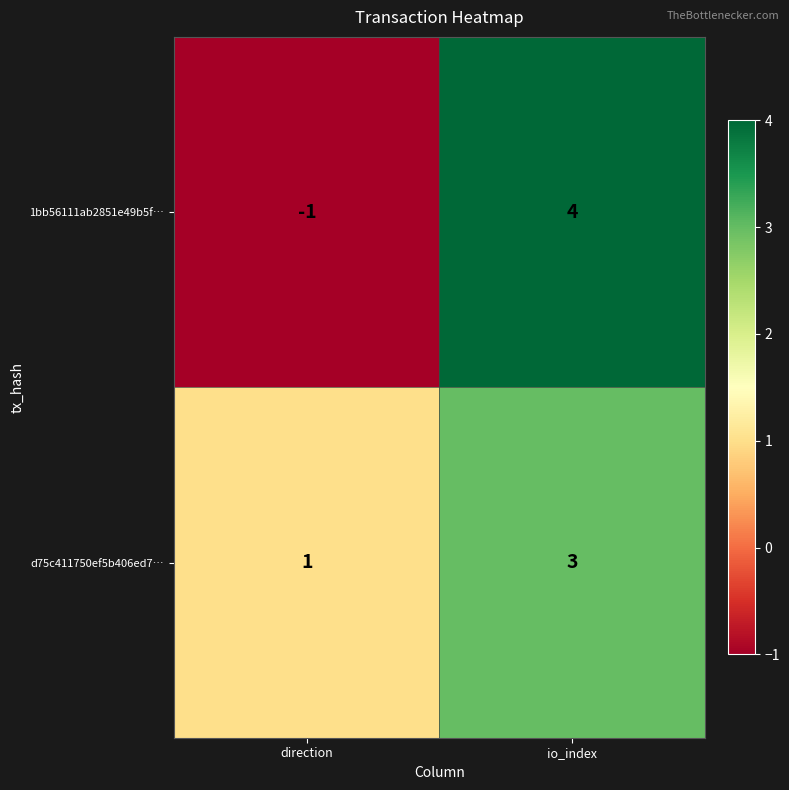

What is the sum of the d75c411750ef5b406ed7… values at io_index and direction?

4